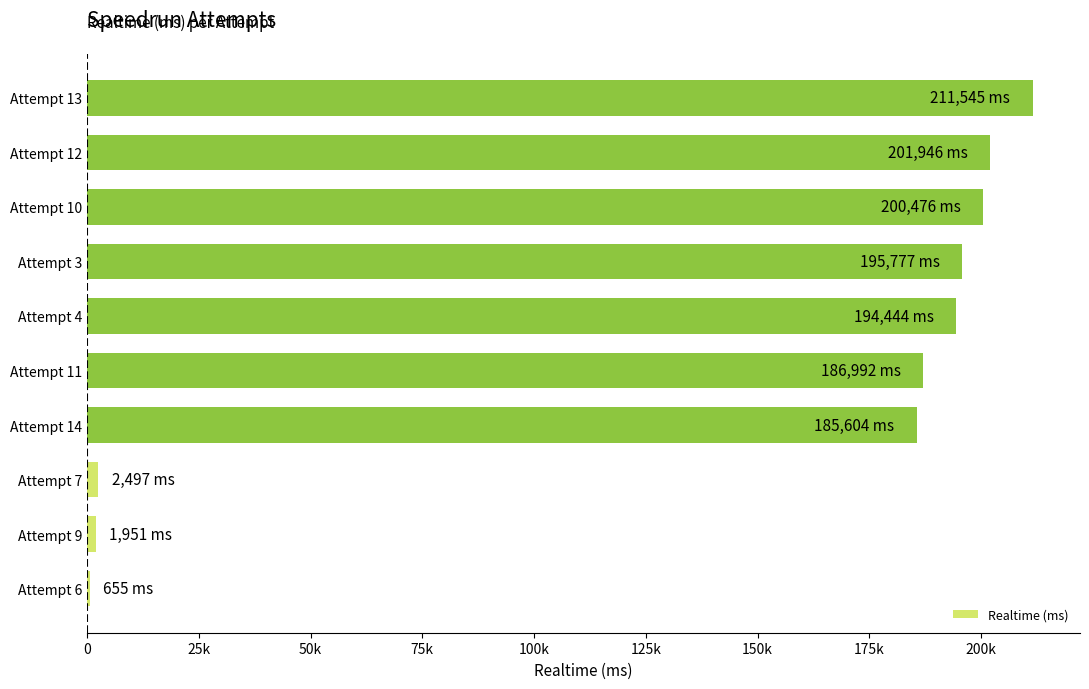

What is the minimum value shown in the chart?

655